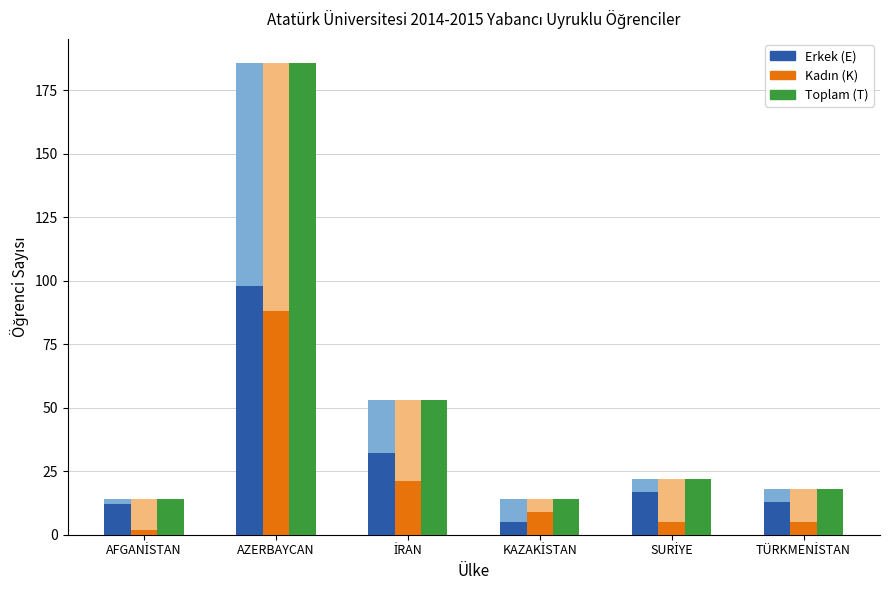

What is the difference between the second highest and second lowest values in the Toplam (T) series?

39